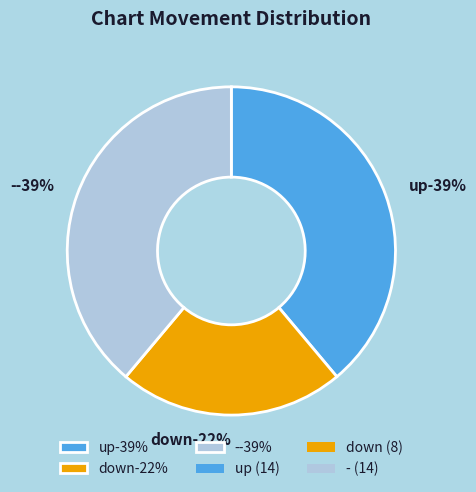

Does any single category account for the majority?

No